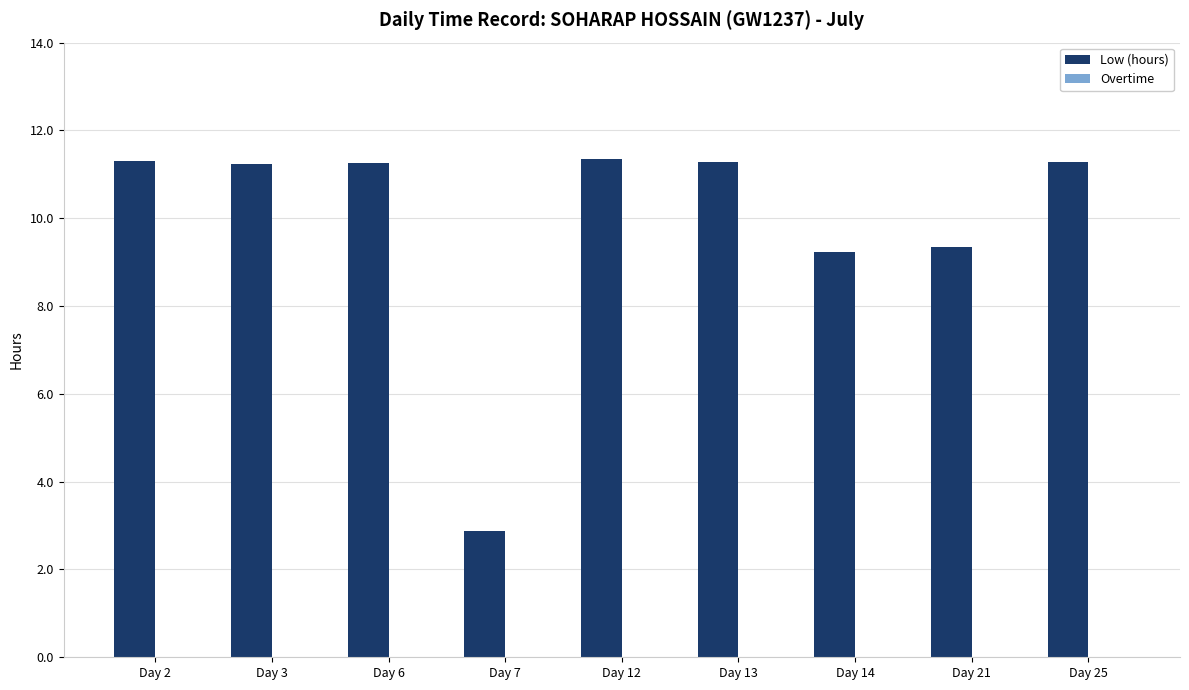

Count the number of data series in this chart.

1